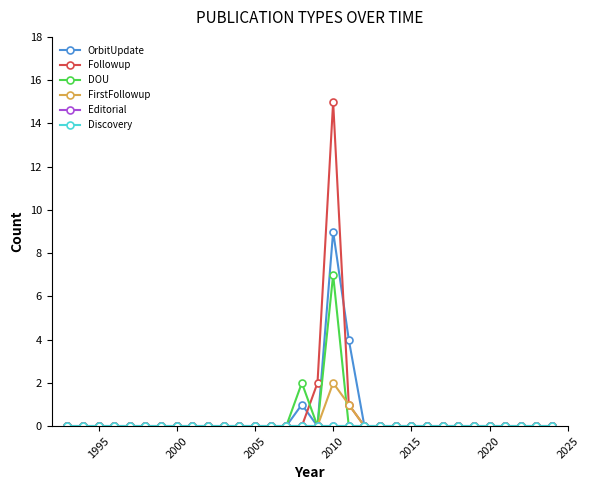

Is this an area chart (filled region under the line)?

No